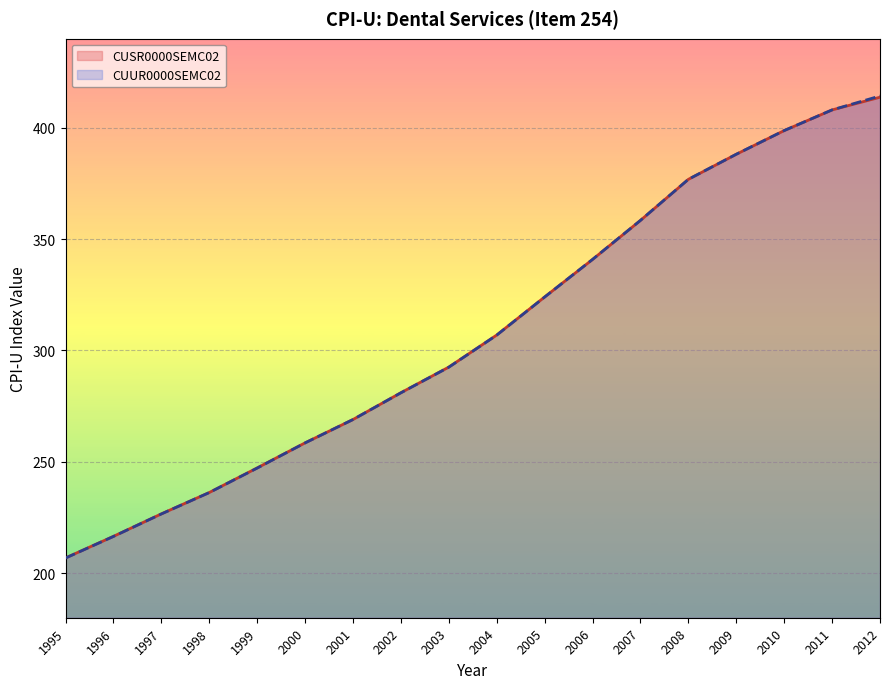

Which series has the largest total across all categories?

CUUR0000SEMC02